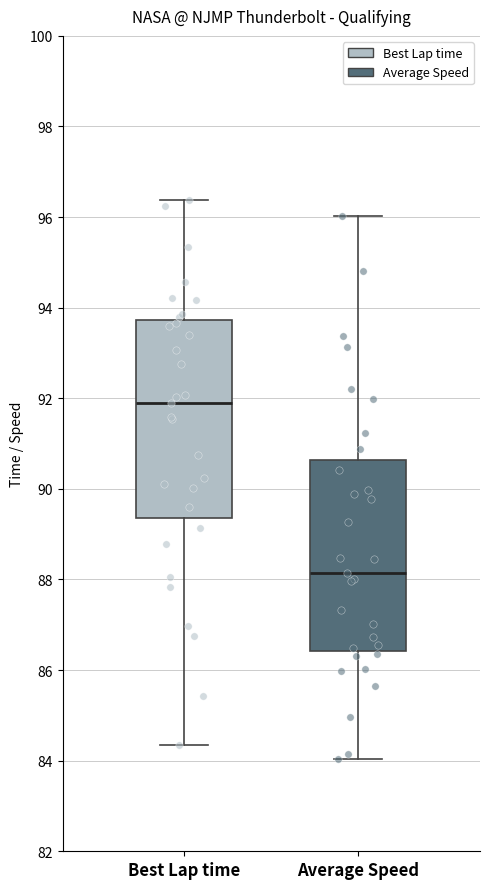

Where does the lower whisker of the box for Best Lap time end on the y-axis? The values are not printed on the chart, so give them approximately, as read against the axis.

84.4